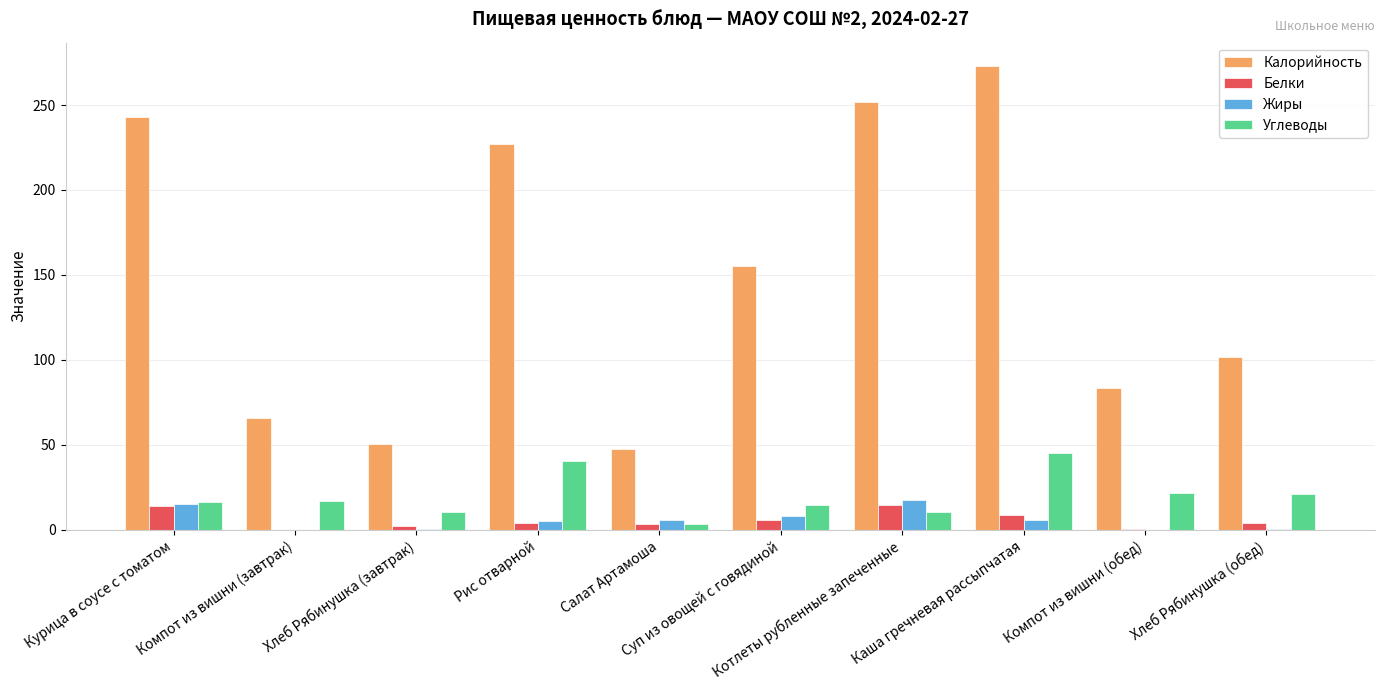

What is the sum of all Жиры values?

58.5